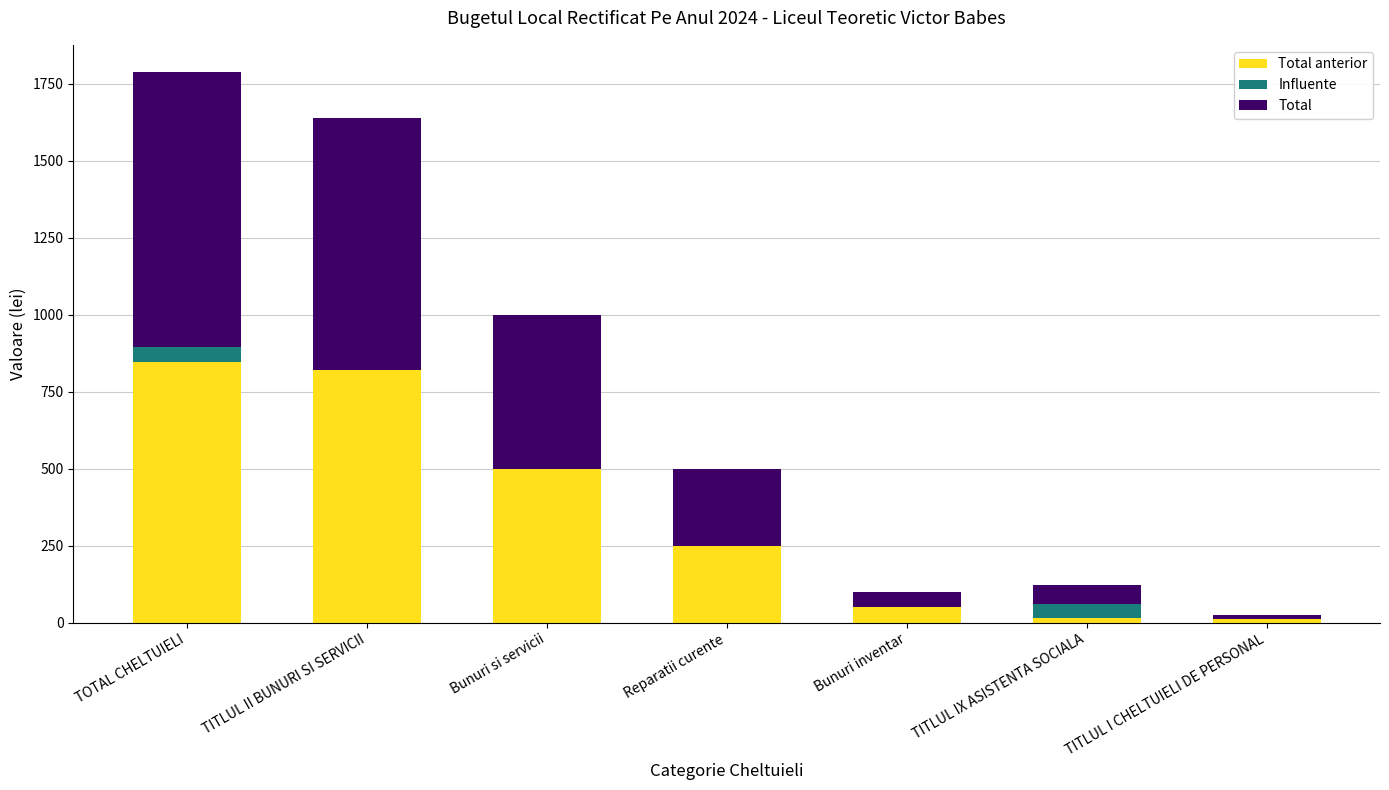

How many categories are shown in the chart?

7